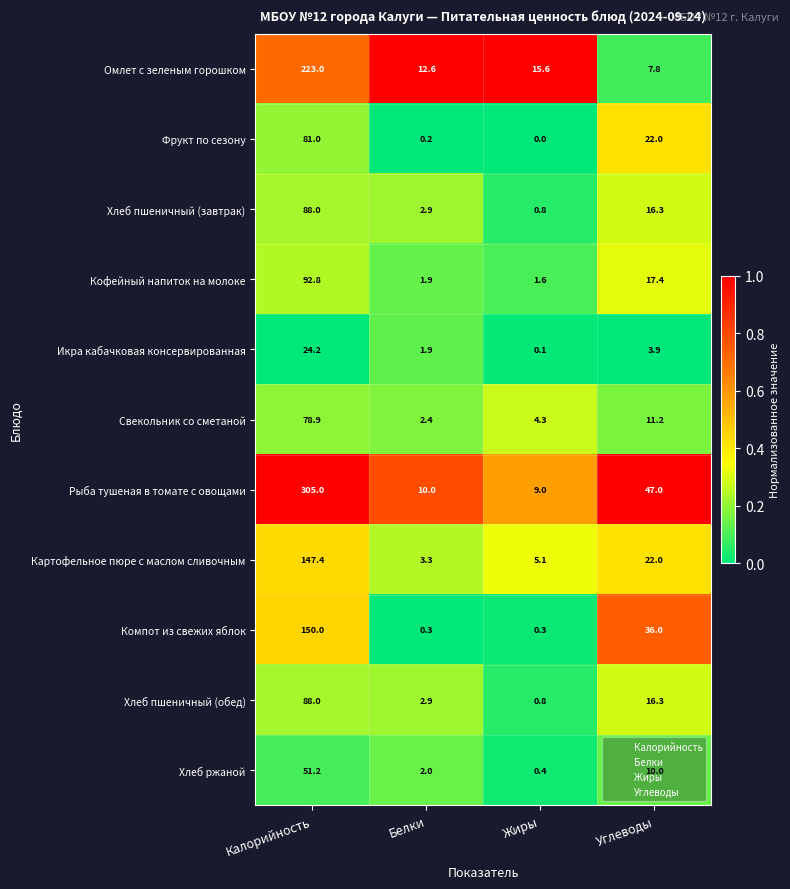

How many data points does each series have?

4